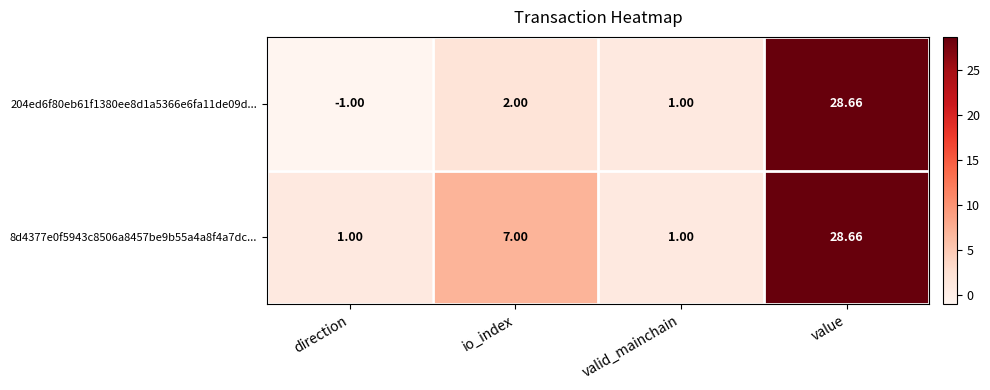

At which label is 8d4377e0f5943c8506a8457be9b55a4a8f4a7dc... closest to 14?

io_index